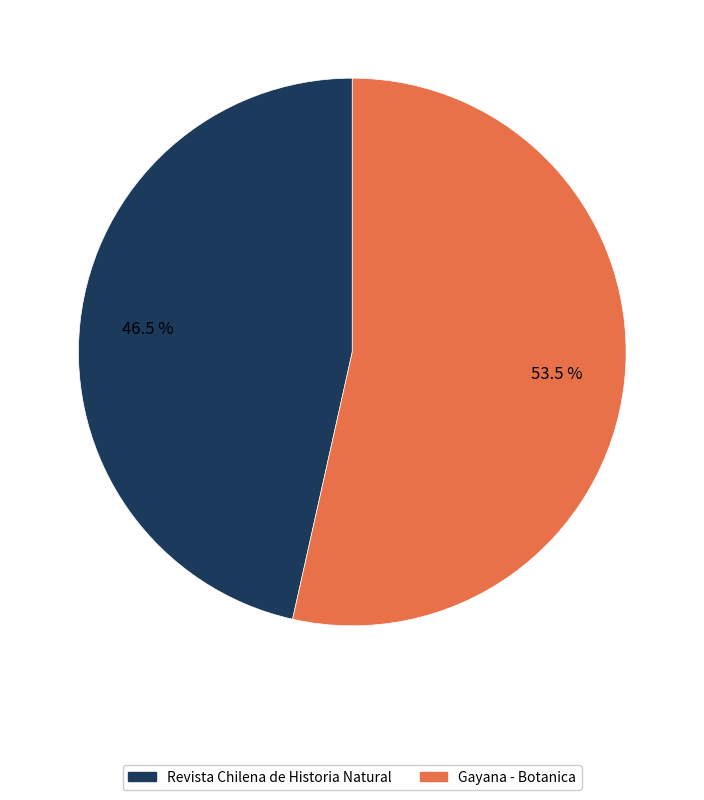

Which slice is the largest?

Gayana - Botanica